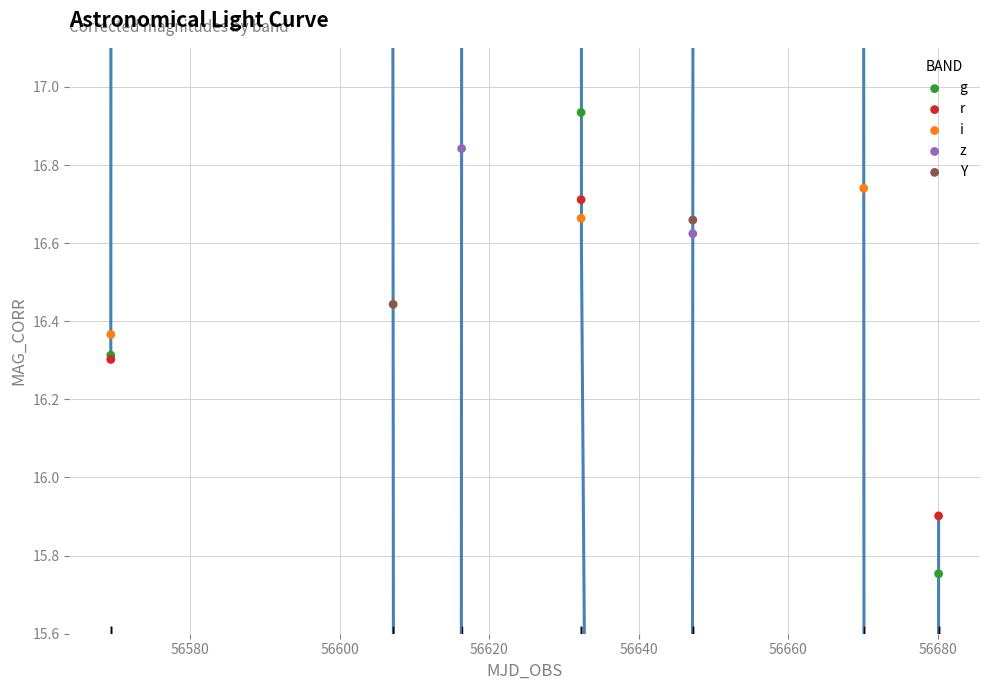

Which series has the largest Y range (max minus min)?

g